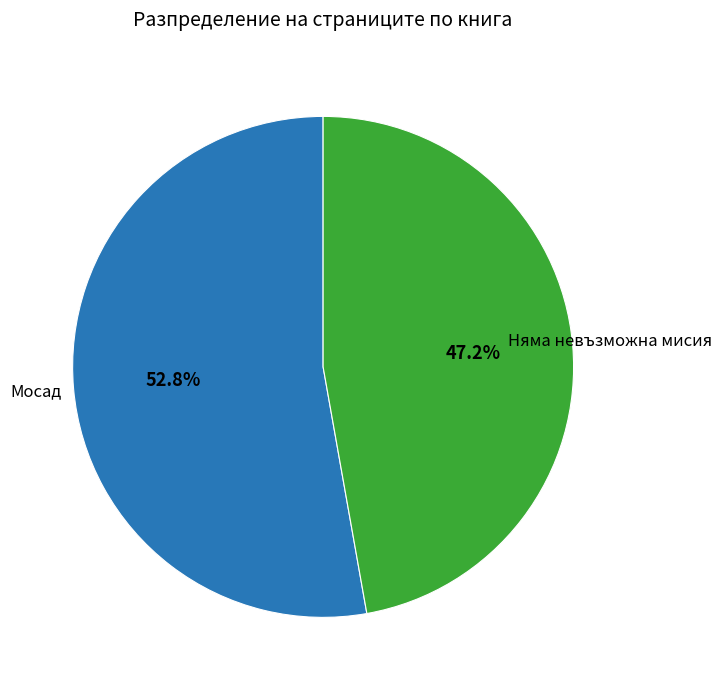

Approximately how many times larger is the value at Няма невъзможна мисия compared to Мосад?

0.9